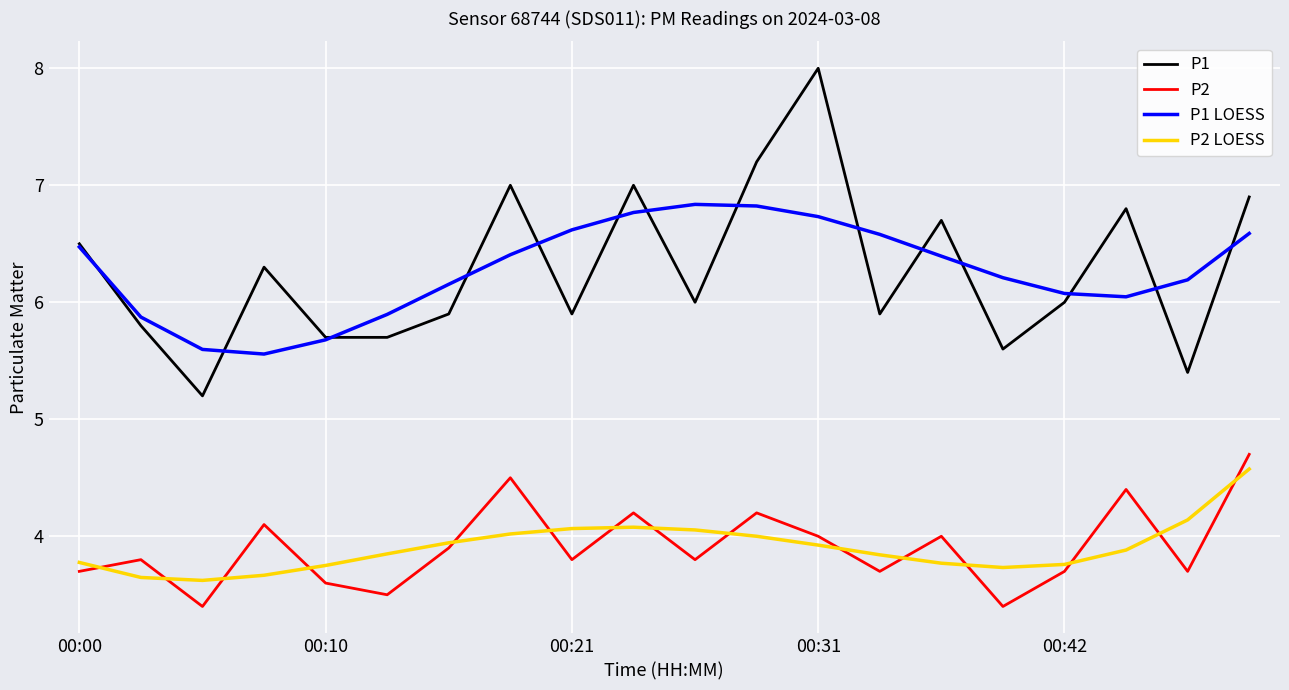

True or false: P2 LOESS and P1 cross at least once.

False